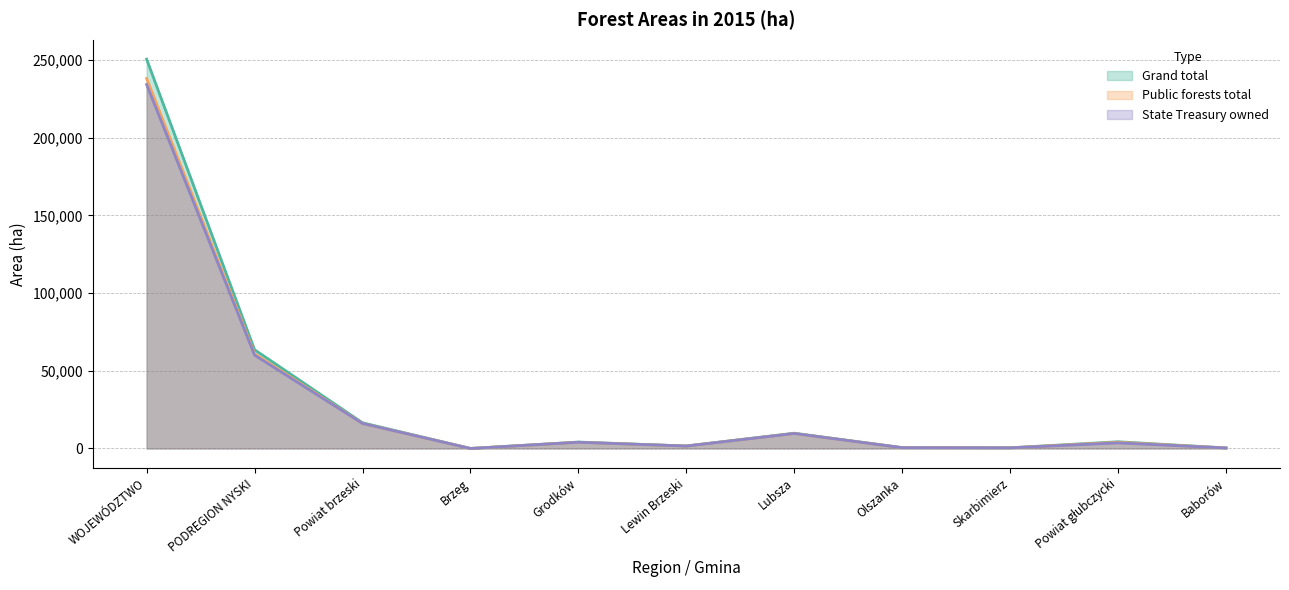

At which category is the sum across all series the highest?

WOJEWÓDZTWO